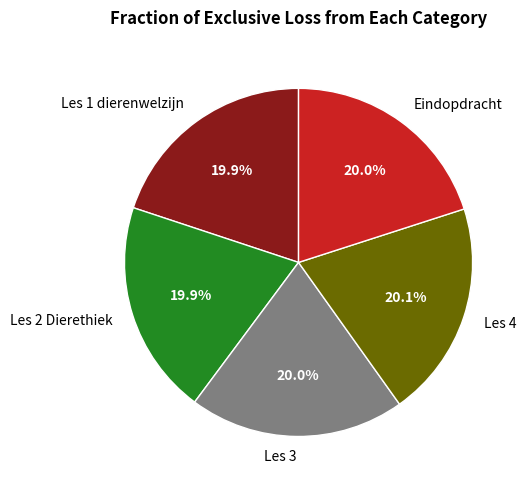

What portion of the pie excludes Les 3?

80.0%